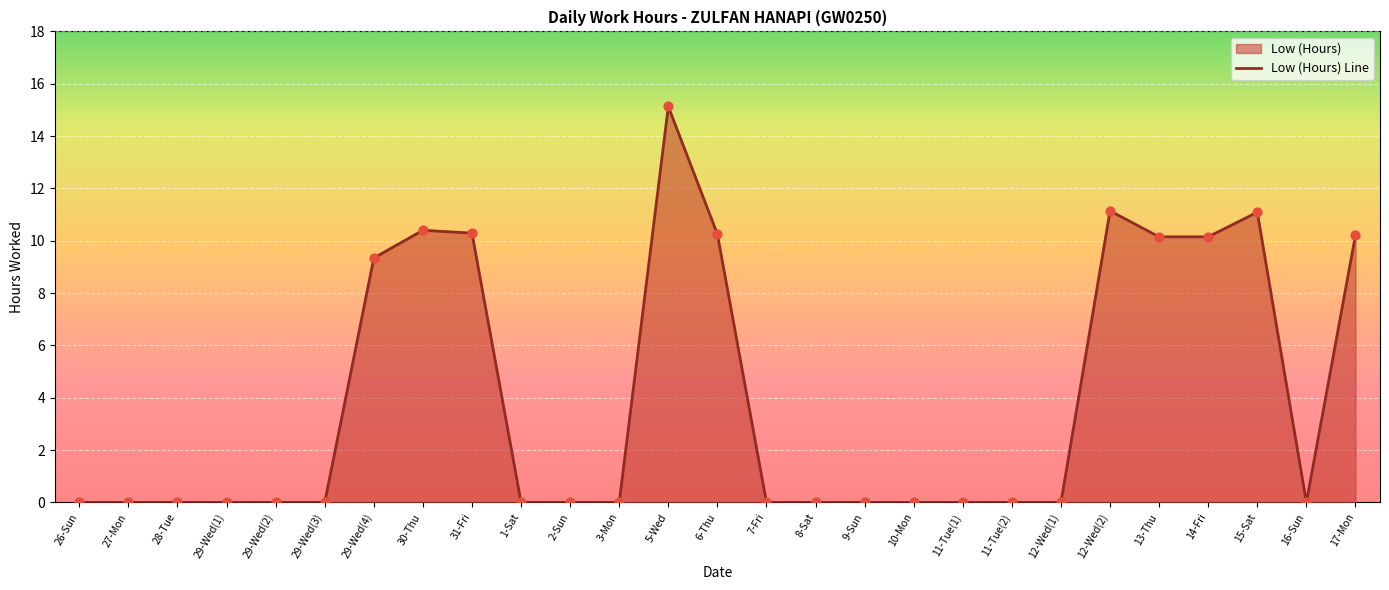

What is the change in value from 31-Fri to 16-Sun?

-10.3